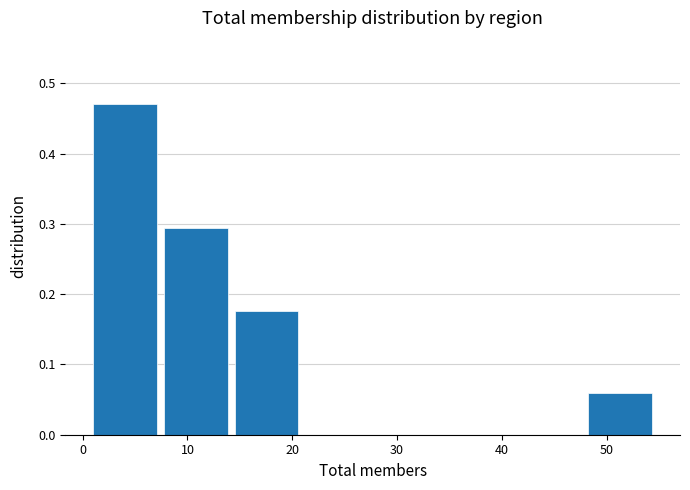

How tall is the bar that spans 1 to 8 on the x-axis? Neither the bar edges nor the heights are printed on the chart, so give them approximately, as read against the axes.

0.47